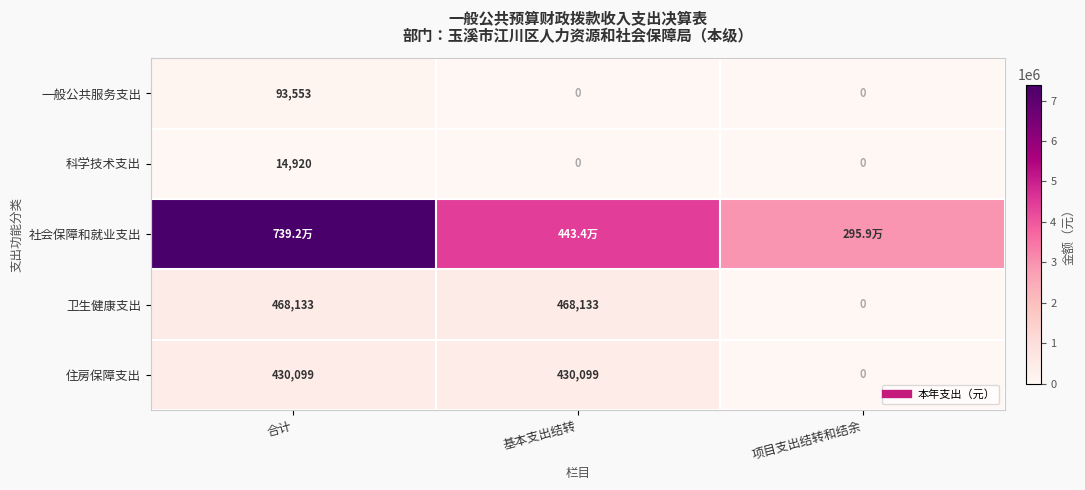

Is it true that 住房保障支出 equals 710150.8 at 合计?

False